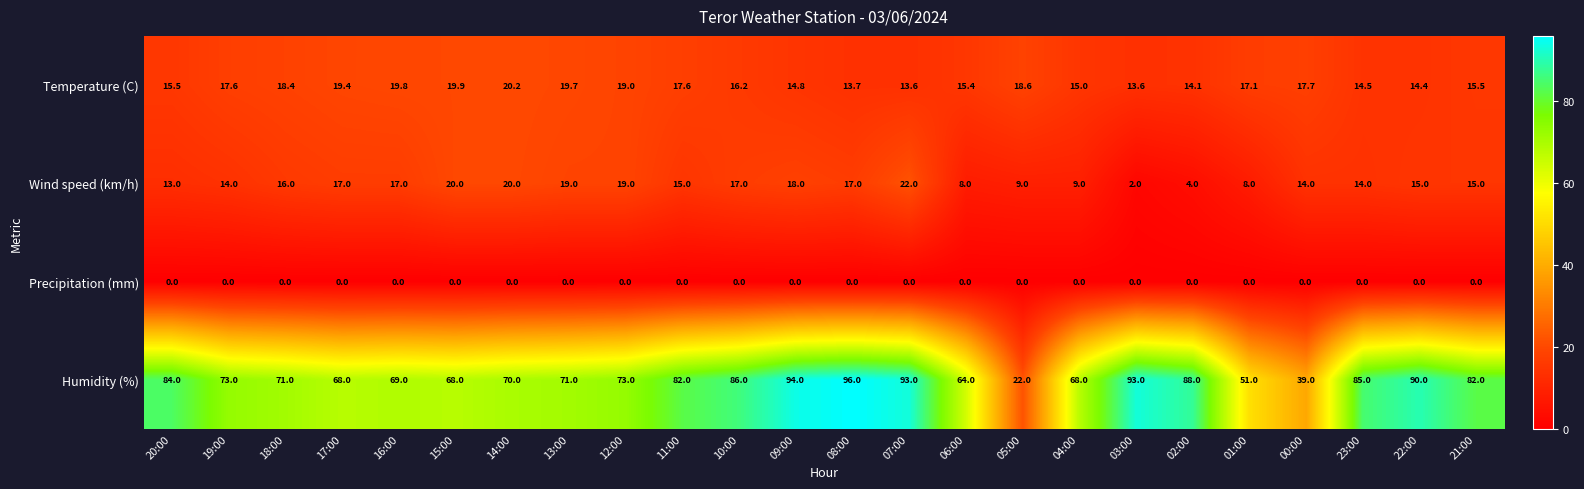

What is the total value across all series at 12:00?

111.0